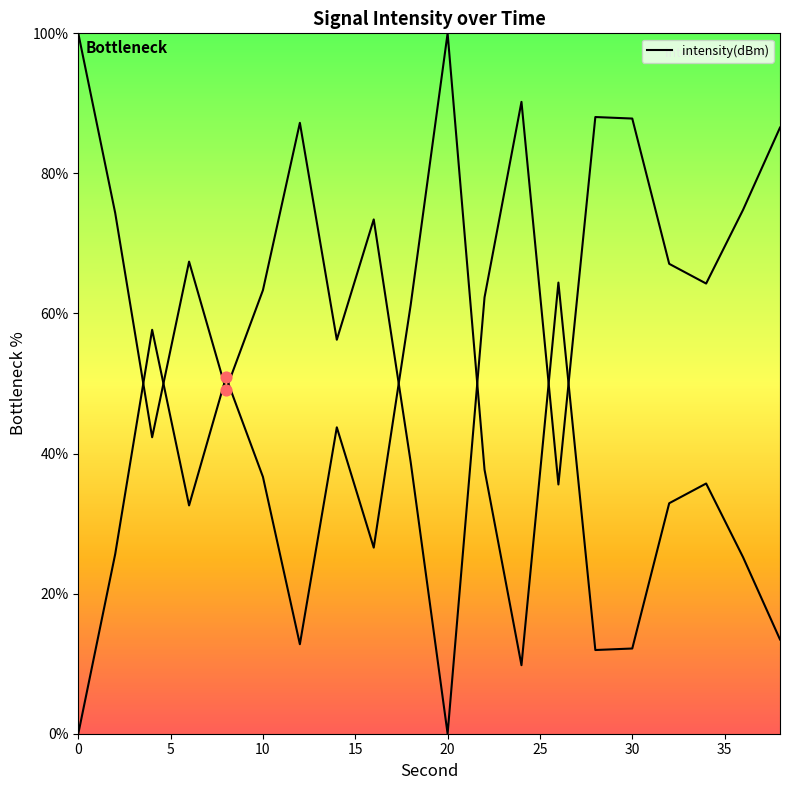

What is the change in value from 25 to 30?

-23.9